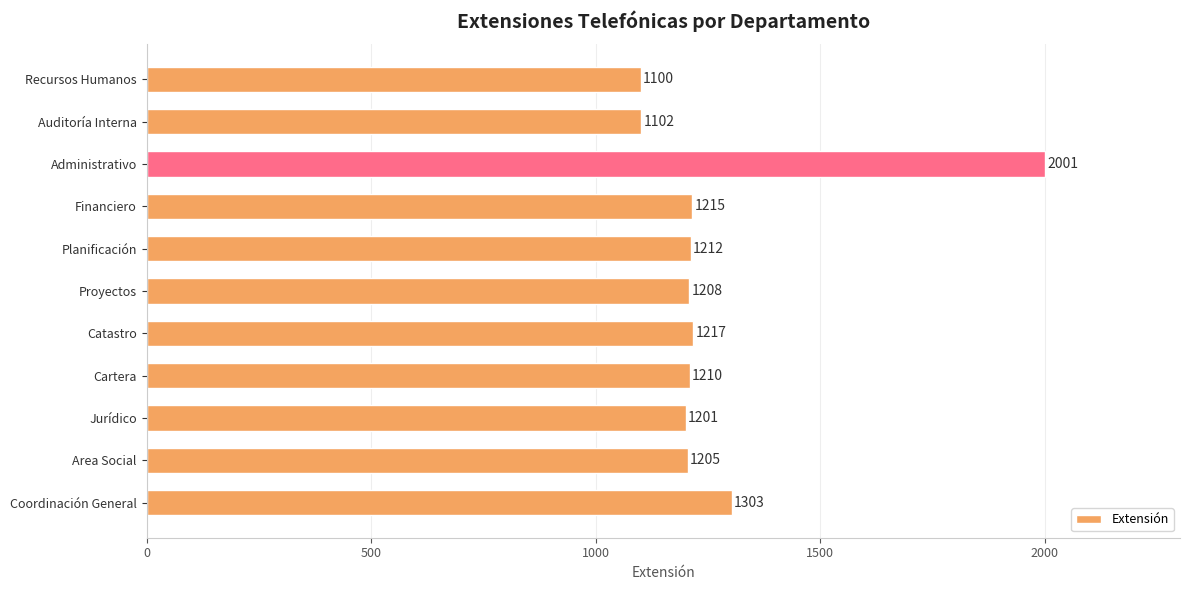

What is the sum of all values?

13974